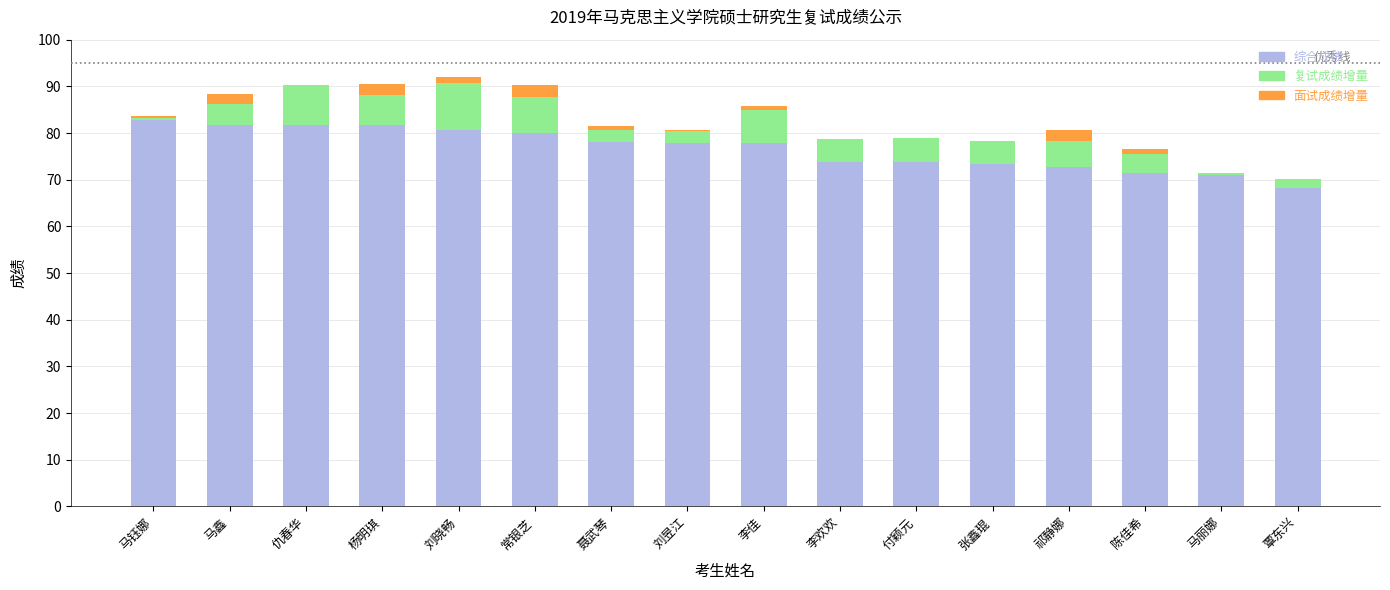

The value of 综合成绩 at 仇春华 is 81.7. True or false?

True